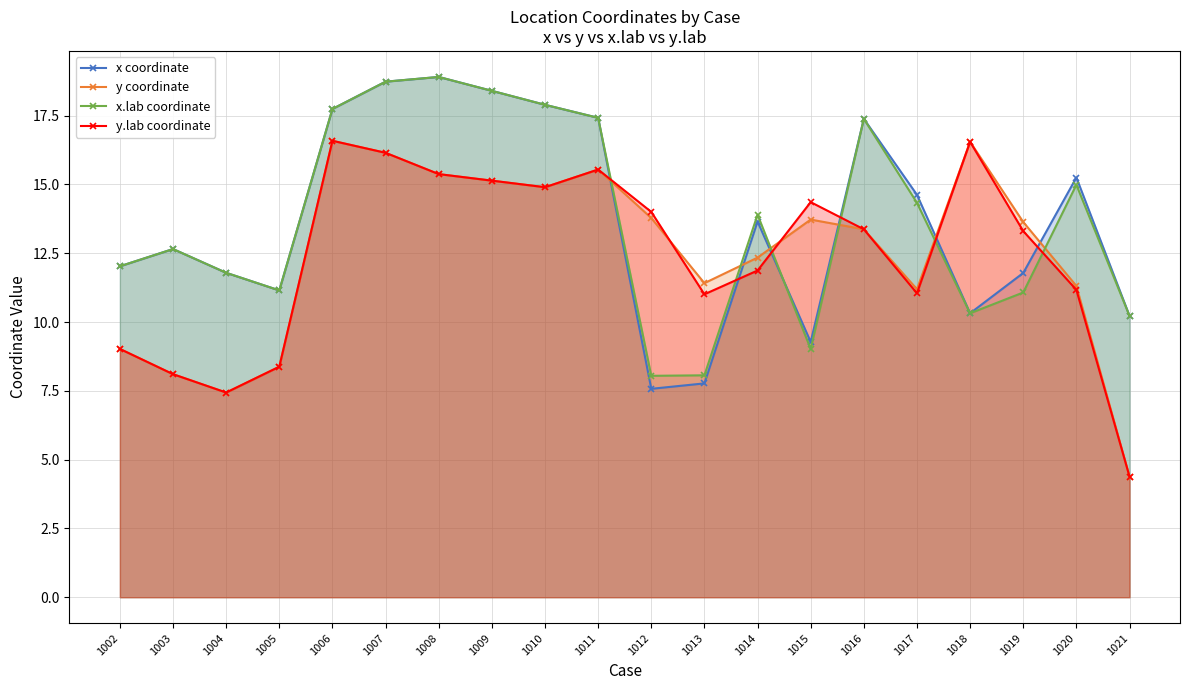

At which category is the sum across all series the highest?

1007